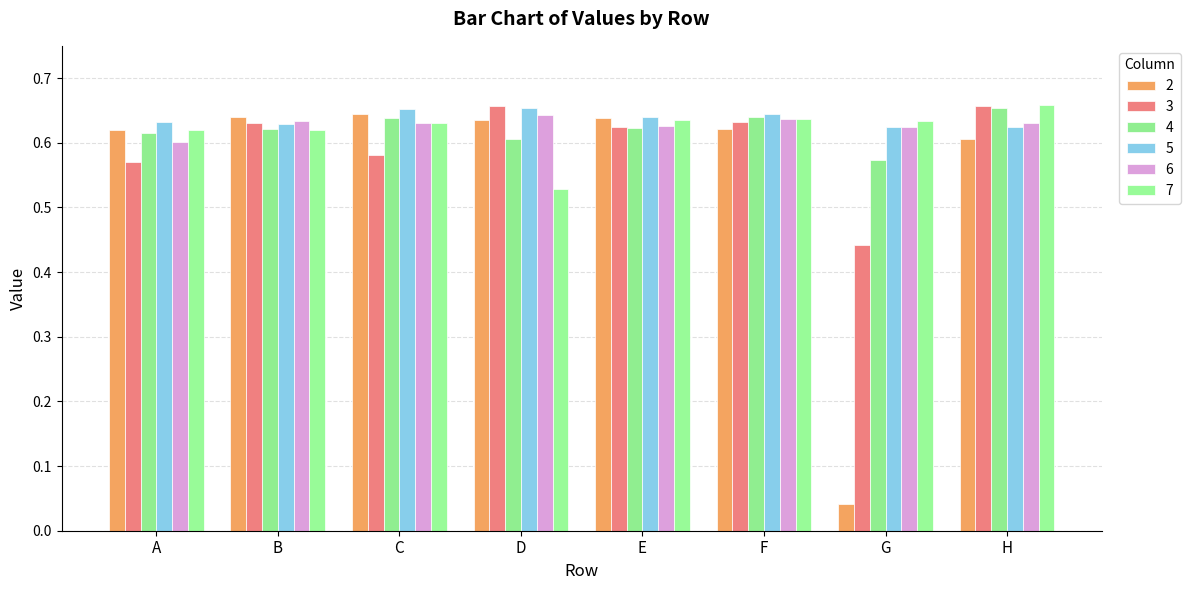

Reading right to left, list all the values displayed in this chart.

2: 0.6	0.0	0.6	0.6	0.6	0.6	0.6	0.6
3: 0.7	0.4	0.6	0.6	0.7	0.6	0.6	0.6
4: 0.7	0.6	0.6	0.6	0.6	0.6	0.6	0.6
5: 0.6	0.6	0.6	0.6	0.7	0.7	0.6	0.6
6: 0.6	0.6	0.6	0.6	0.6	0.6	0.6	0.6
7: 0.7	0.6	0.6	0.6	0.5	0.6	0.6	0.6